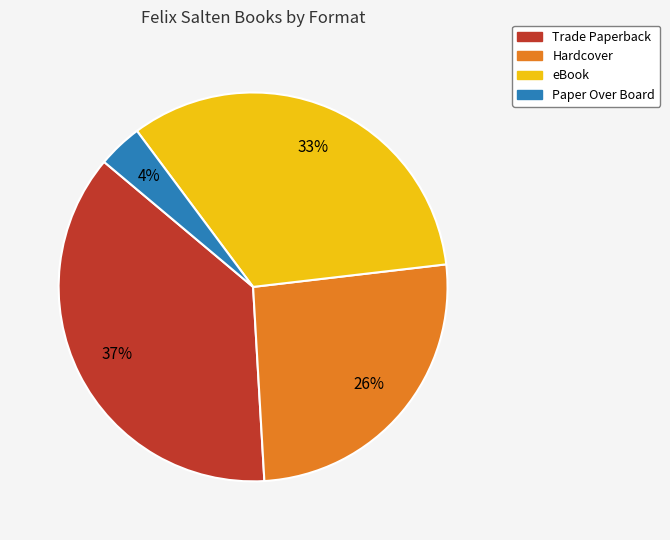

Do Paper Over Board and Trade Paperback together represent more than half of the pie?

No